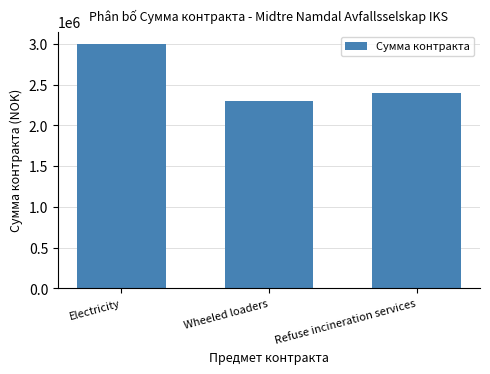

Where is the data nearest to the value 2650000?

Refuse incineration services